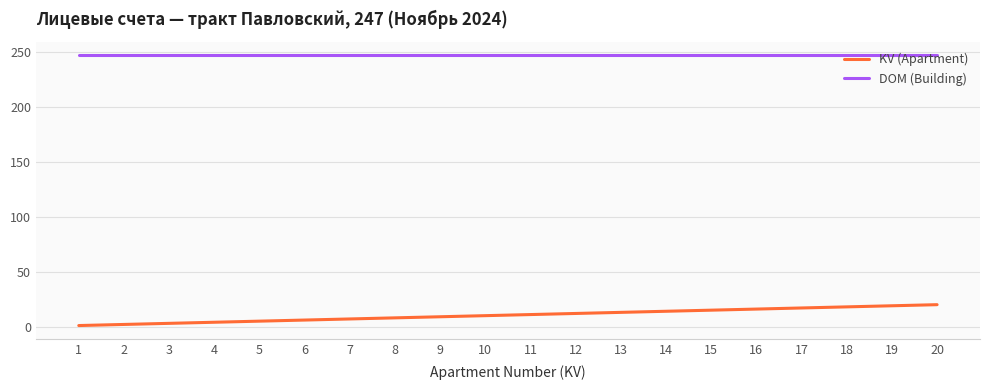

Rank the series by their maximum value, from highest to lowest.

DOM (Building), KV (Apartment)